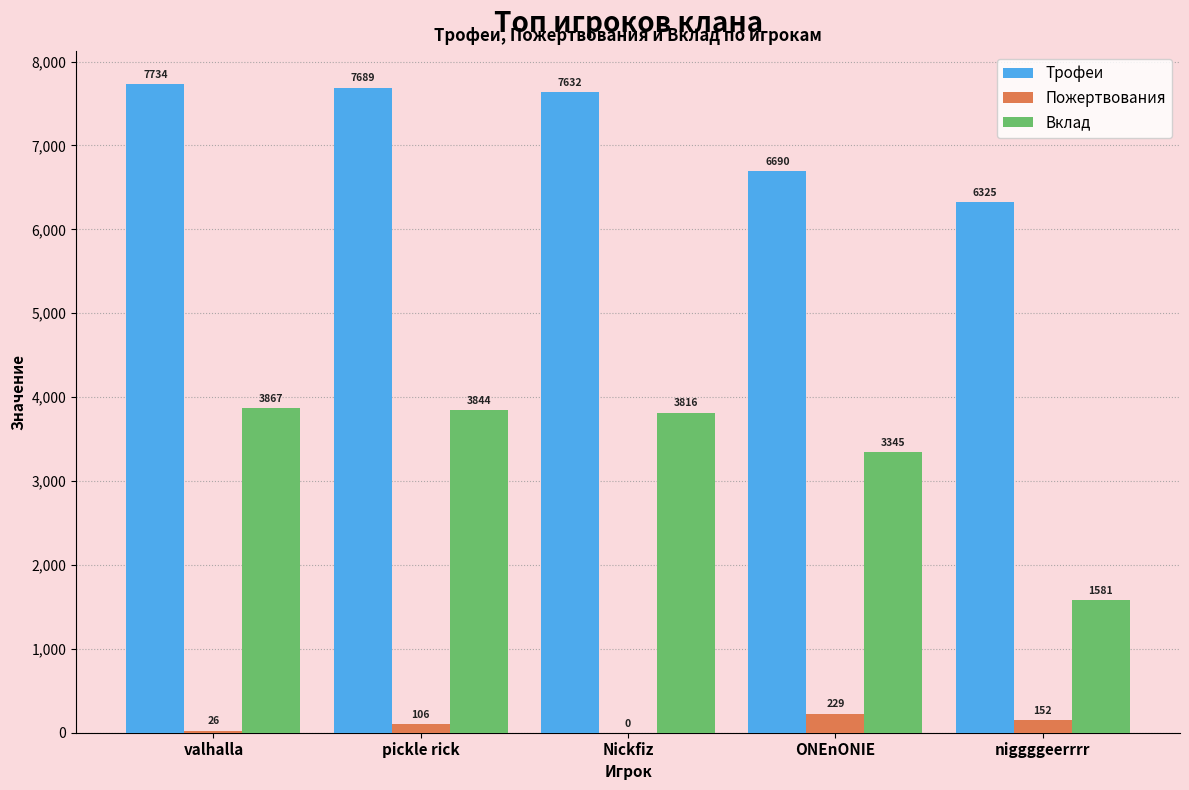

Is it true that Вклад equals 1651 at ONEnONIE?

False